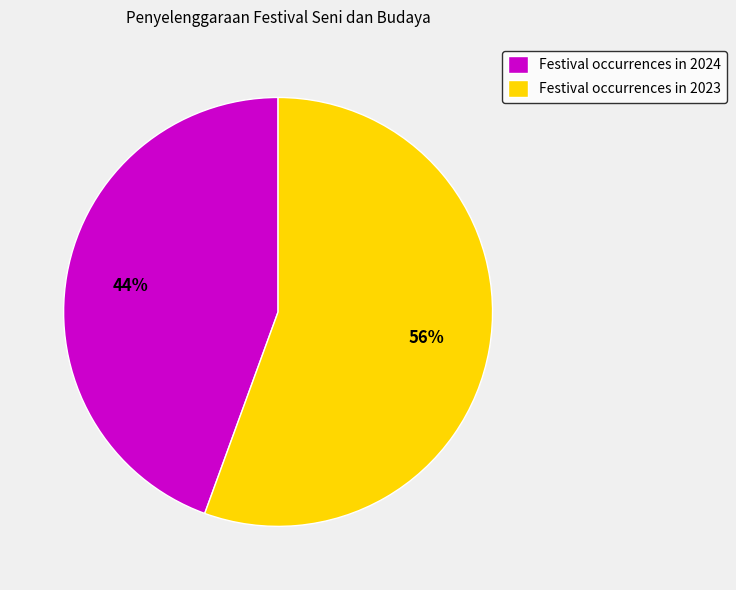

How many segments does this pie chart have?

2